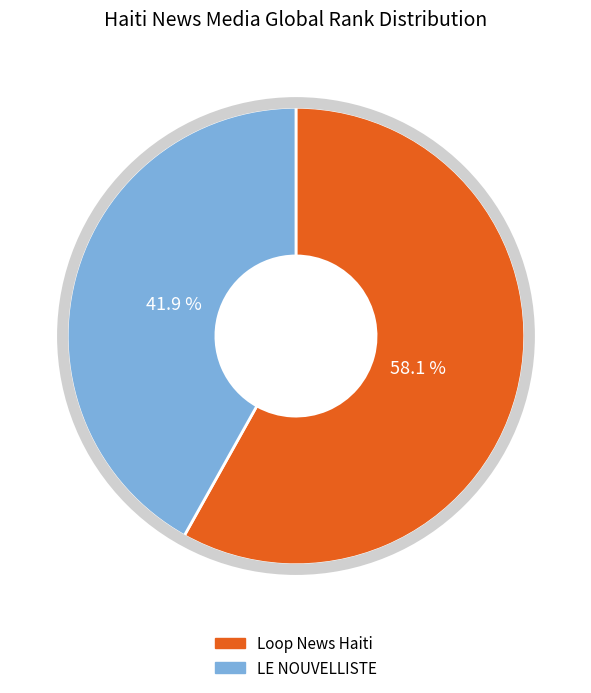

To the nearest percent, what is the average slice percentage?

50%